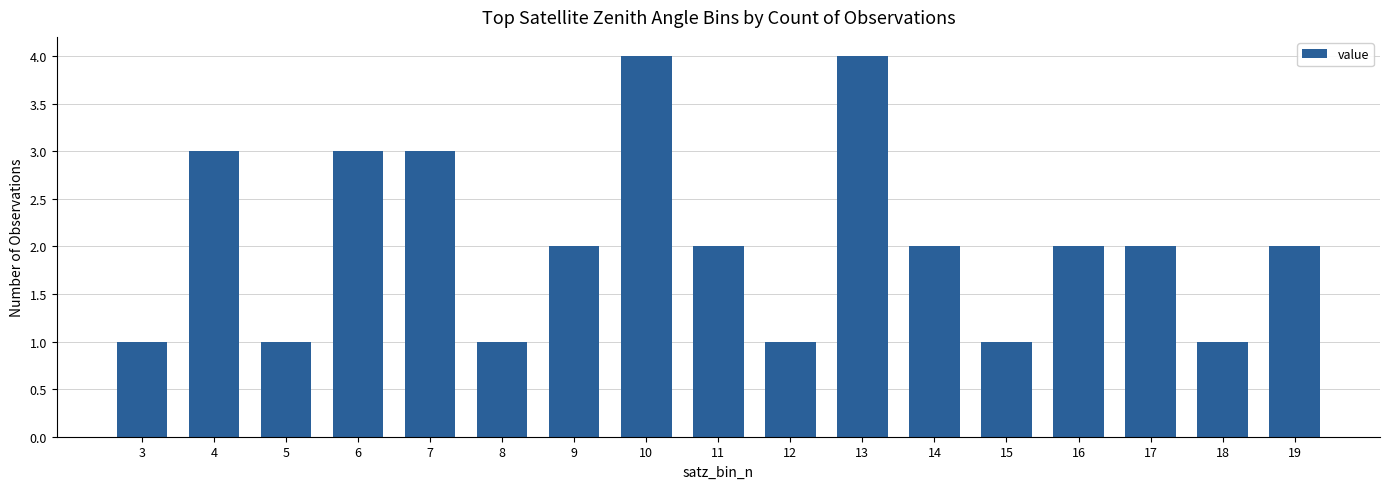

What is the difference between the second highest and second lowest values?

3